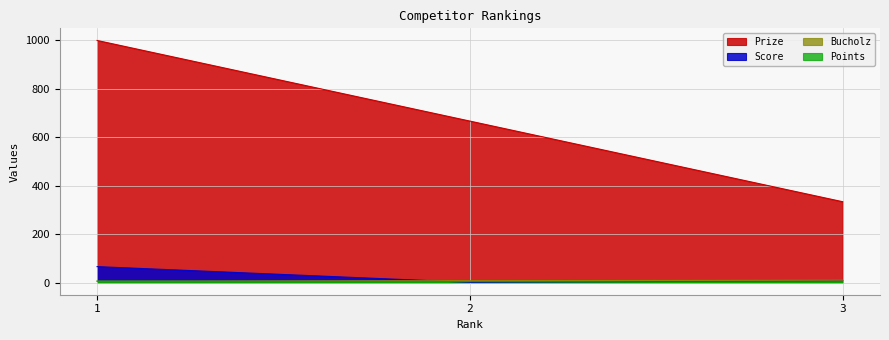

What are all the series names shown in the legend?

Prize, Score, Bucholz, Points